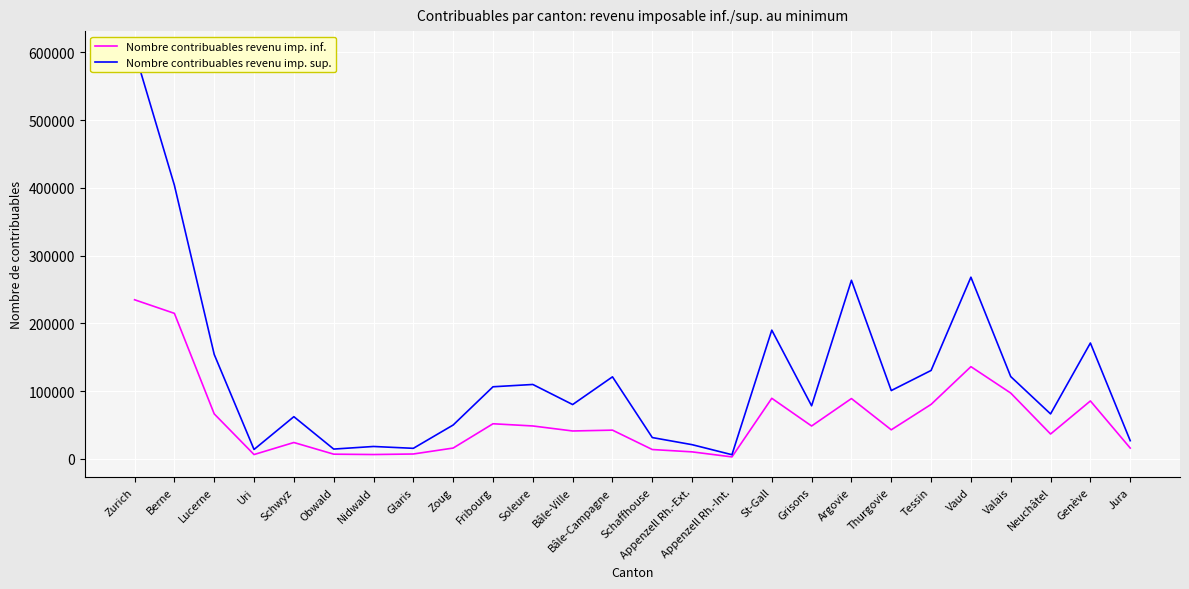

At which category does Nombre contribuables revenu imp. inf. reach its first local valley?

Uri